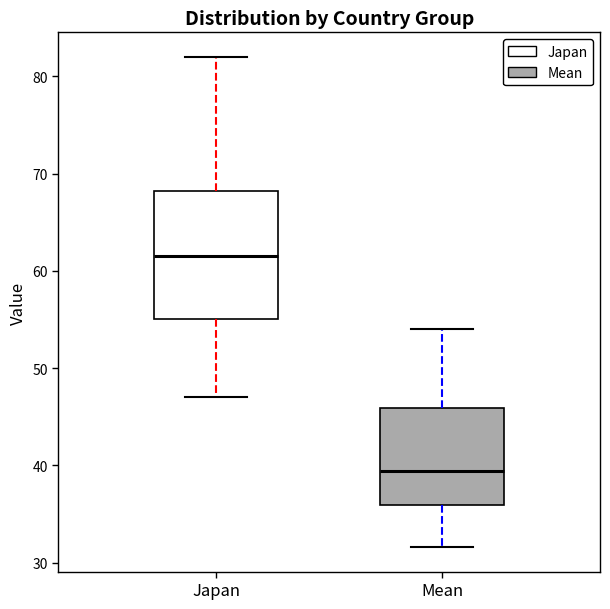

Reading left to right, transcribe this box plot: for each box, give where its median line is, the range the box spans, and where its two whiskers end, as read against the y-axis. The values are not printed on the chart, so give them approximately, as read against the axis.

Japan: median 62, box 55 to 68, whiskers 47 to 82
Mean: median 39, box 36 to 46, whiskers 32 to 54